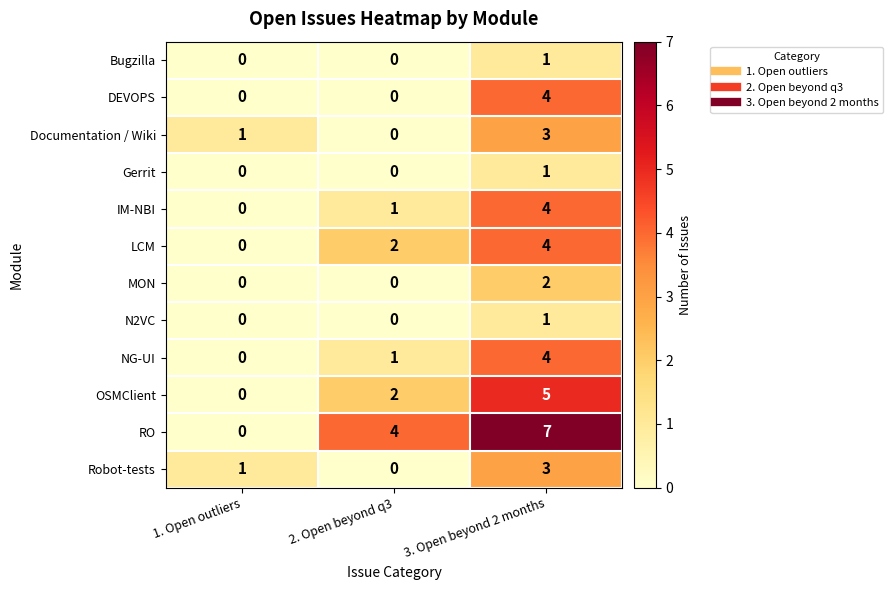

How many LCM values are between 0 and 4?

3